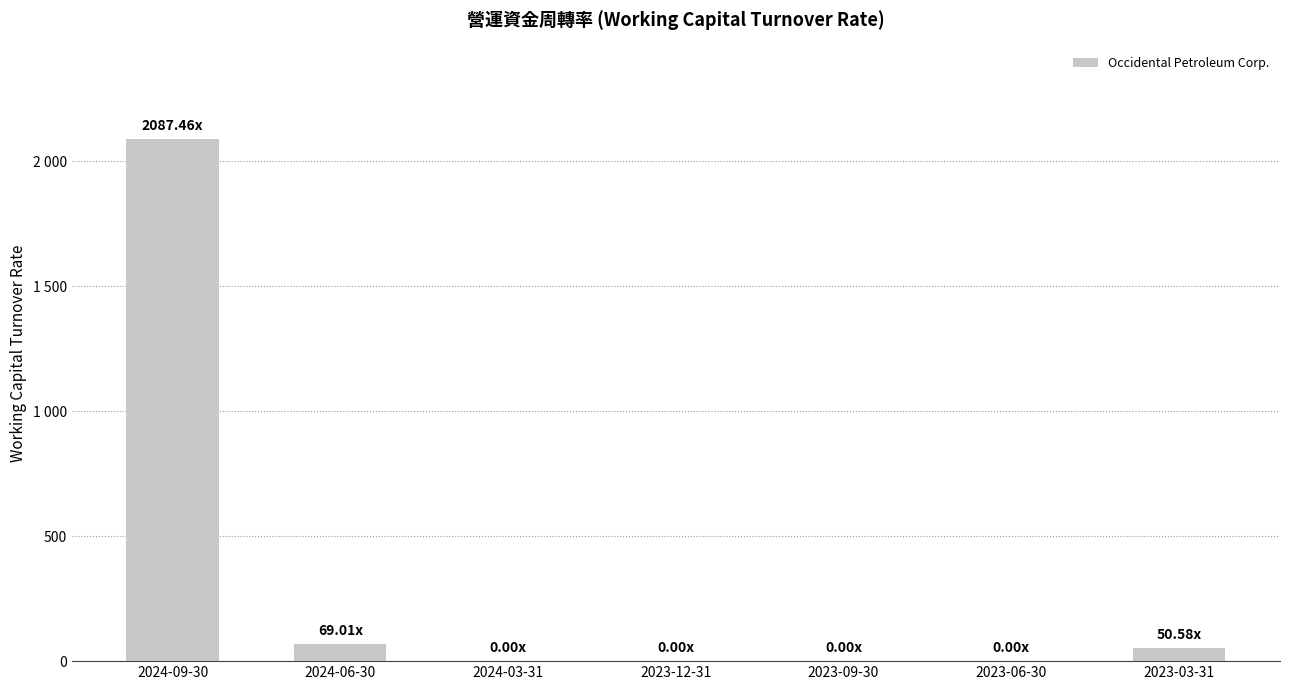

What is the label of the 5th bar from the left?

2023-09-30